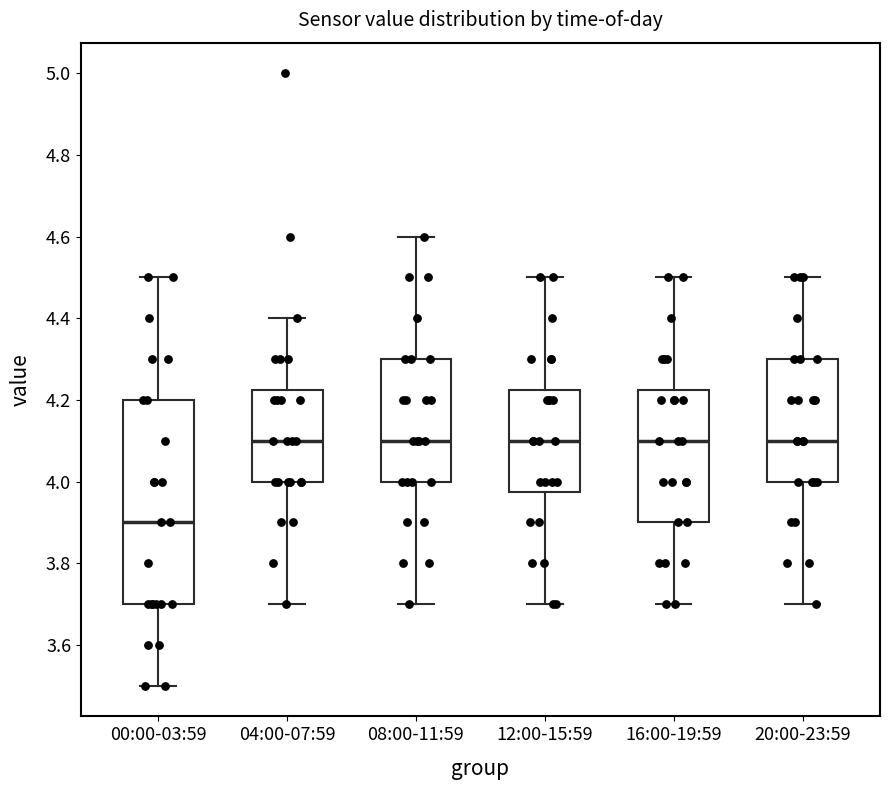

Reading left to right, transcribe this box plot: for each box, give where its median line is, the range the box spans, and where its two whiskers end, as read against the y-axis. The values are not printed on the chart, so give them approximately, as read against the axis.

00:00-03:59: median 3.90, box 3.70 to 4.20, whiskers 3.50 to 4.50
04:00-07:59: median 4.10, box 4.00 to 4.22, whiskers 3.70 to 4.40
08:00-11:59: median 4.10, box 4.00 to 4.30, whiskers 3.70 to 4.60
12:00-15:59: median 4.10, box 3.98 to 4.22, whiskers 3.70 to 4.50
16:00-19:59: median 4.10, box 3.90 to 4.22, whiskers 3.70 to 4.50
20:00-23:59: median 4.10, box 4.00 to 4.30, whiskers 3.70 to 4.50